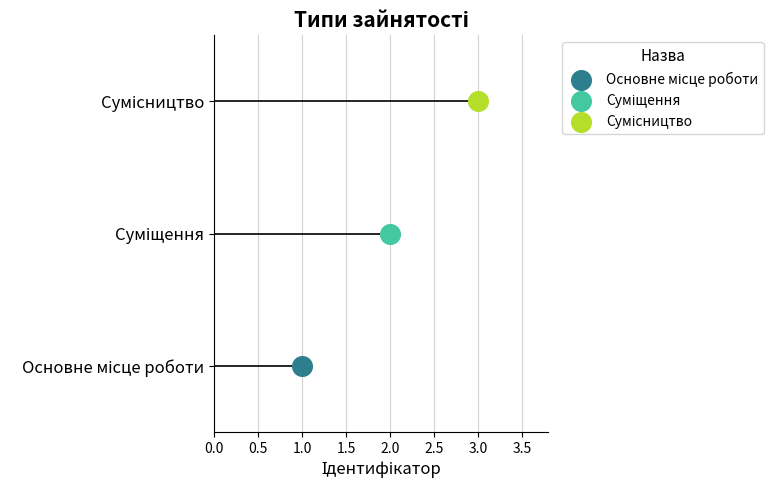

What is the change in value from Суміщення to Сумісництво?

+1